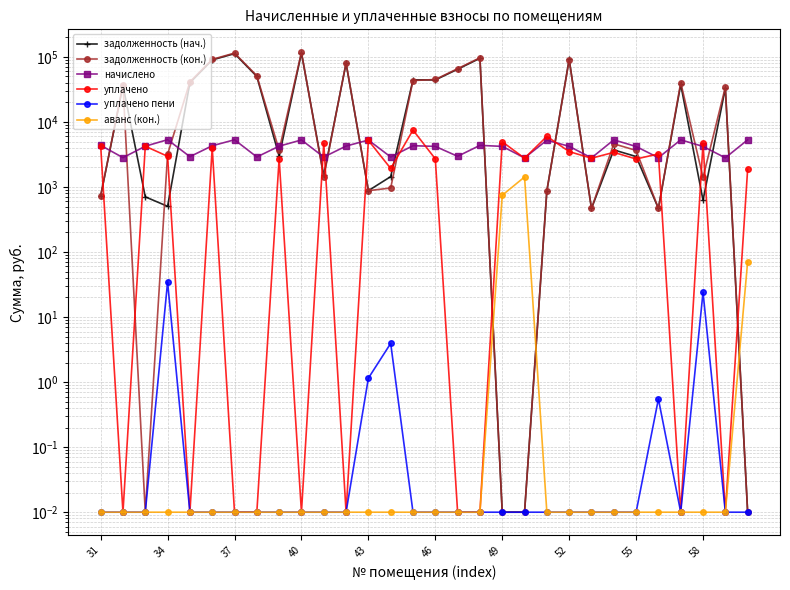

Reading left to right, transcribe all the data shown in this chart.

задолженность (нач.): 728.7	36276.0	705.6	504.4	40017.2	89843.2	112320.3	50047.7	2972.6	115372.8	1504.0	79456.0	877.6	1443.8	44355.5	44238.2	64655.9	95220.3	0.0	0.0	873.7	92029.5	467.0	3717.8	2940.3	469.6	37739.2	625.5	33095.4	0.0
задолженность (кон.): 728.7	37570.4	0.0	3177.4	41348.2	91572.2	114591.0	51327.3	3690.0	117616.7	1418.1	81311.7	877.6	964.8	43315.8	44952.0	65913.4	97072.2	0.0	0.0	873.7	90299.1	467.0	4614.8	3649.9	469.6	40313.6	1401.0	34382.7	0.0
начислено: 4372.4	2825.2	4233.9	5334.7	2925.2	4303.2	5319.3	2894.5	4241.6	5288.5	2886.8	4257.0	5265.4	2894.5	4310.9	4210.8	2963.8	4364.8	4210.8	2802.1	5242.3	4218.5	2802.1	5303.9	4195.4	2817.5	5311.6	4203.1	2809.8	5303.9
уплачено: 4323.0	0.0	4233.9	2965.4	0.0	4000.0	0.0	0.0	2725.0	0.0	4691.5	0.0	5205.0	1927.2	7500.0	2705.2	0.0	0.0	4957.2	2770.4	5997.6	3500.0	2770.4	3407.5	2695.3	3223.4	0.0	4707.1	0.0	1877.8
уплачено пени: 0.0	0.0	0.0	34.6	0.0	0.0	0.0	0.0	0.0	0.0	0.0	0.0	1.1	3.9	0.0	0.0	0.0	0.0	0.0	0.0	0.0	0.0	0.0	0.0	0.0	0.6	0.0	24.1	0.0	0.0
аванс (кон.): 0.0	0.0	0.0	0.0	0.0	0.0	0.0	0.0	0.0	0.0	0.0	0.0	0.0	0.0	0.0	0.0	0.0	0.0	746.4	1425.1	0.0	0.0	0.0	0.0	0.0	0.0	0.0	0.0	0.0	71.3